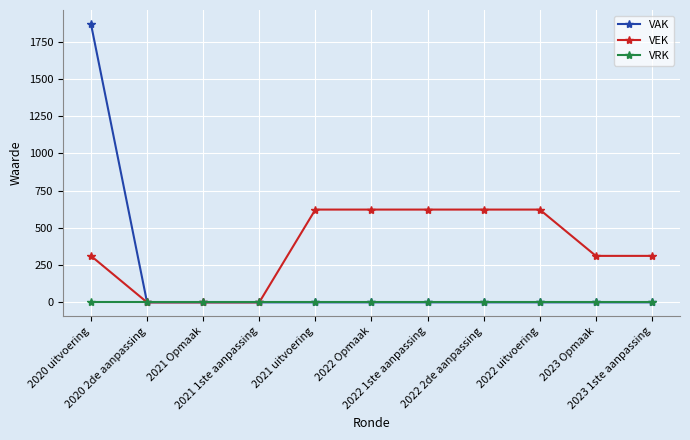

What are all the series names shown in the legend?

VAK, VEK, VRK